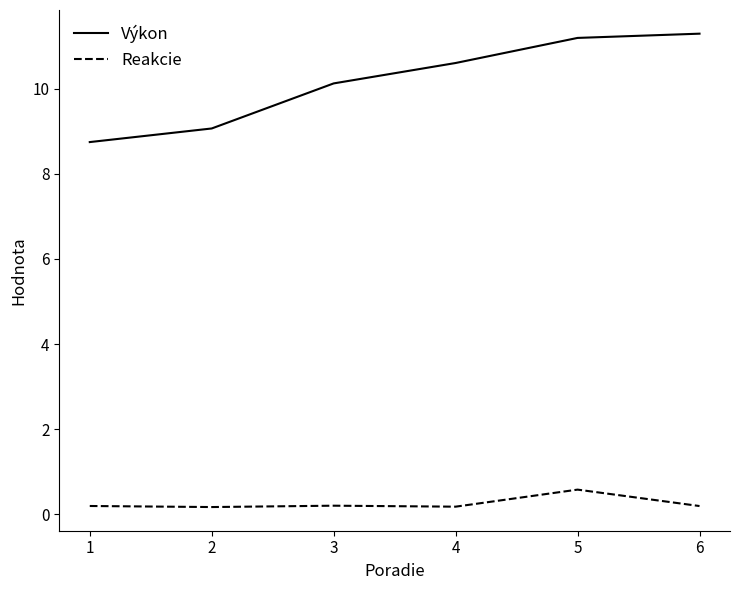

Which series has the widest spread of values?

Výkon